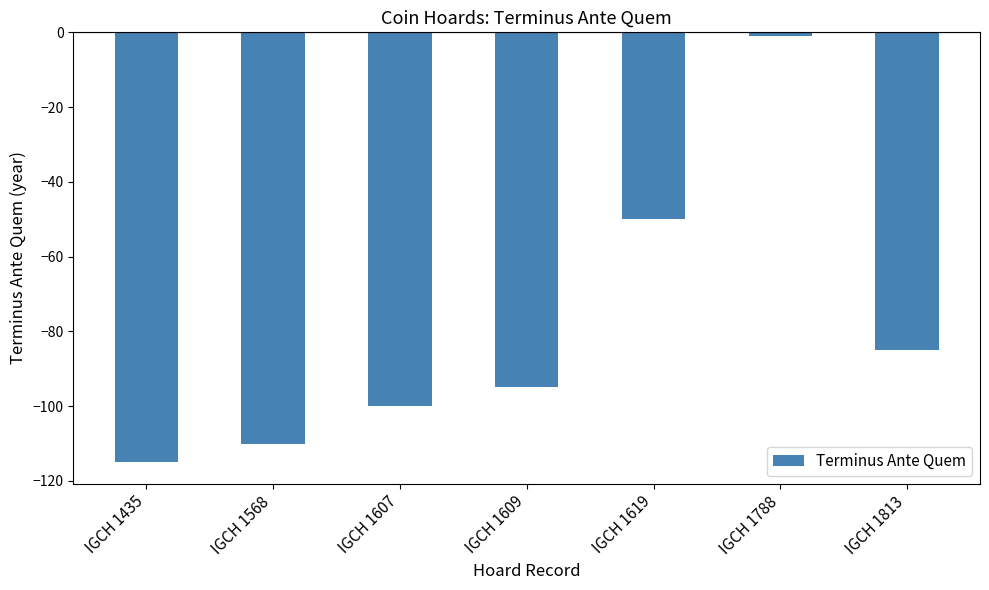

At which label does the data first exceed -95?

IGCH 1619